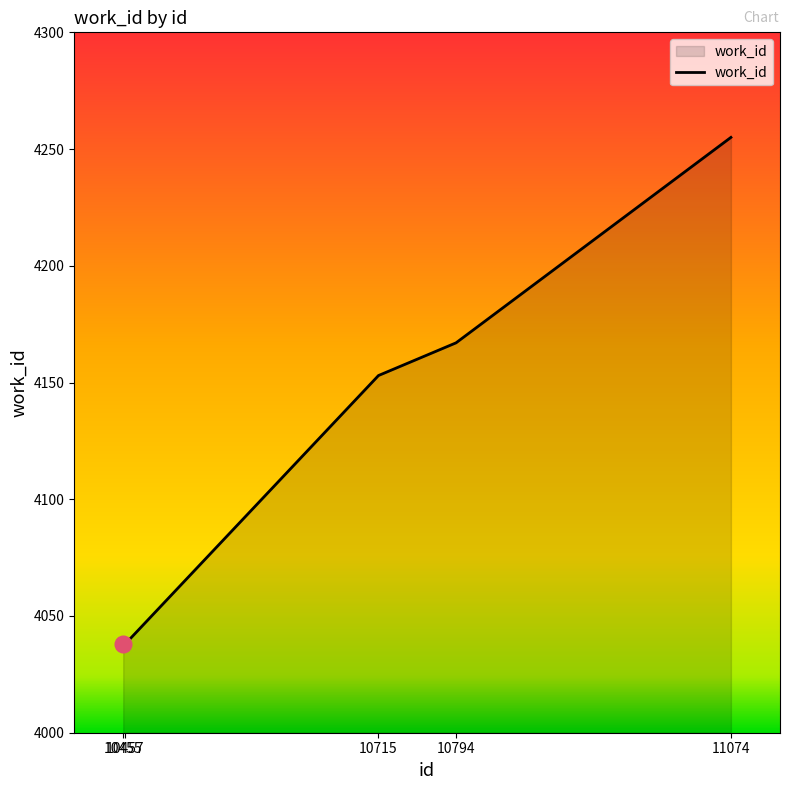

Which label corresponds to the largest value in the chart?

11074